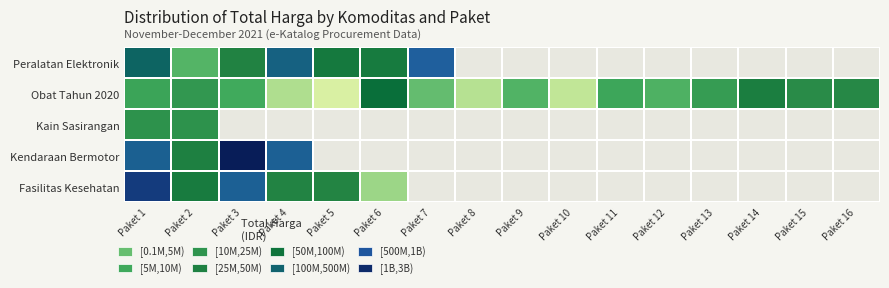

What is the difference between the second highest and minimum values in the Obat Tahun 2020 series?

43781200